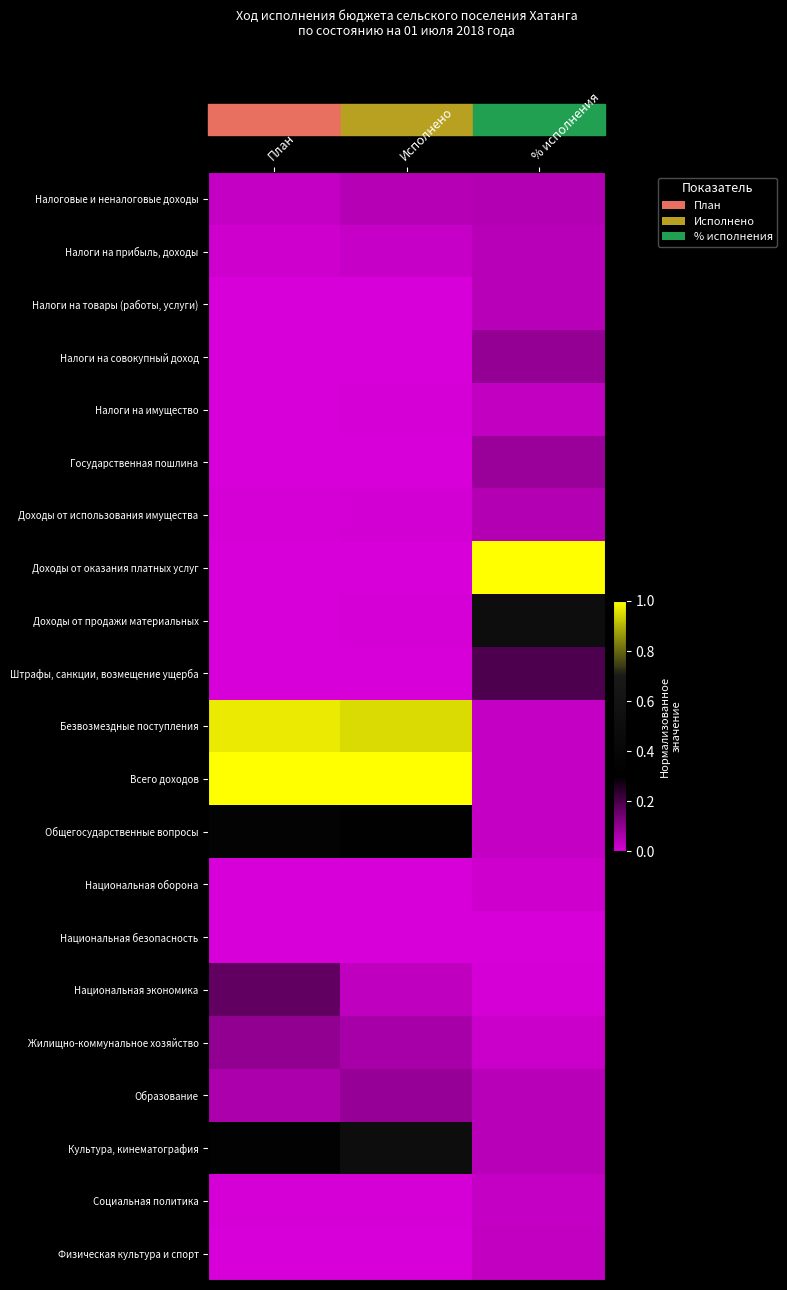

Rank the series at План from highest to lowest value.

Всего доходов, Безвозмездные поступления, Общегосударственные вопросы, Культура, кинематография, Национальная экономика, Жилищно-коммунальное хозяйство, Образование, Налоговые и неналоговые доходы, Налоги на прибыль, доходы, Доходы от использования имущества, Социальная политика, Налоги на имущество, Национальная оборона, Физическая культура и спорт, Налоги на товары (работы, услуги), Государственная пошлина, Национальная безопасность, Доходы от продажи материальных, Налоги на совокупный доход, Штрафы, санкции, возмещение ущерба, Доходы от оказания платных услуг